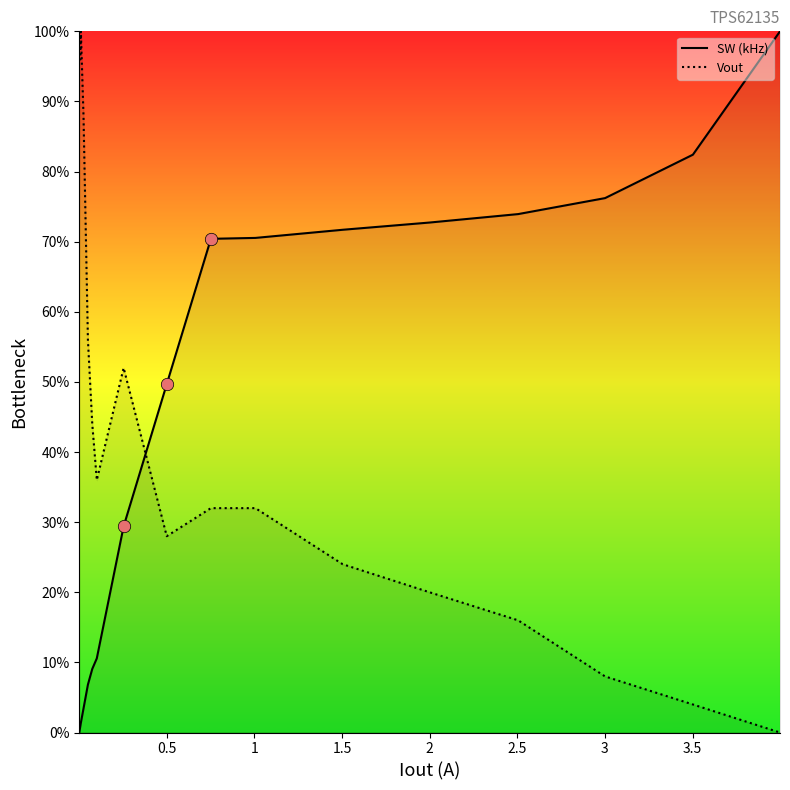

Which series has the widest spread of Y values?

SW (kHz)